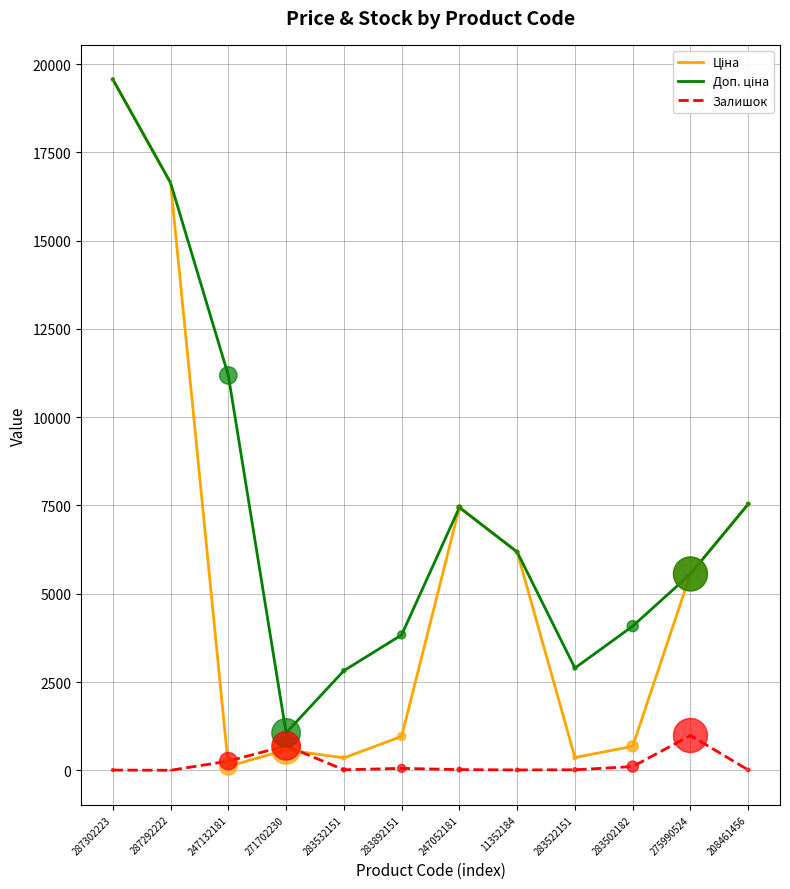

What is the difference between the highest and lowest values at 275990524?

4574.3